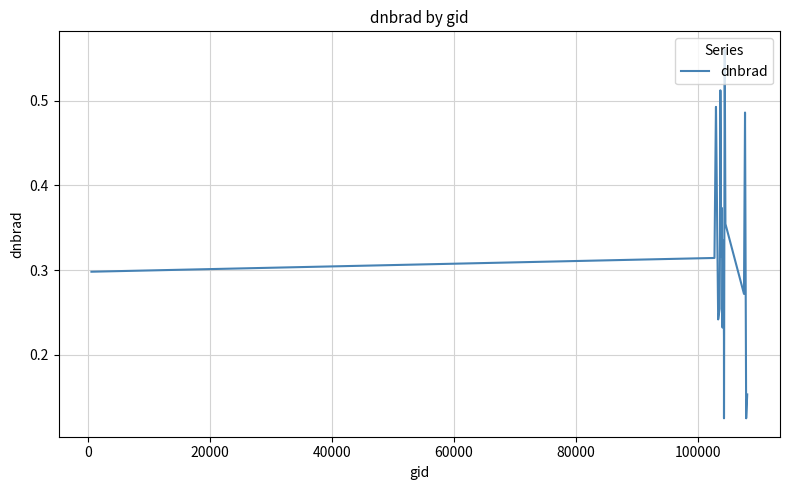

Does the chart have visible grid lines?

Yes